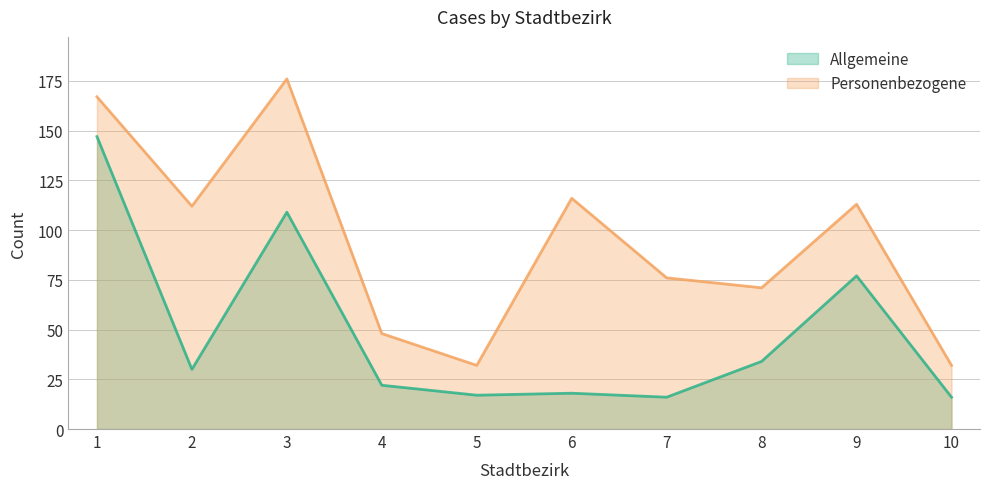

Is it true that Allgemeine equals 7 at 7?

False